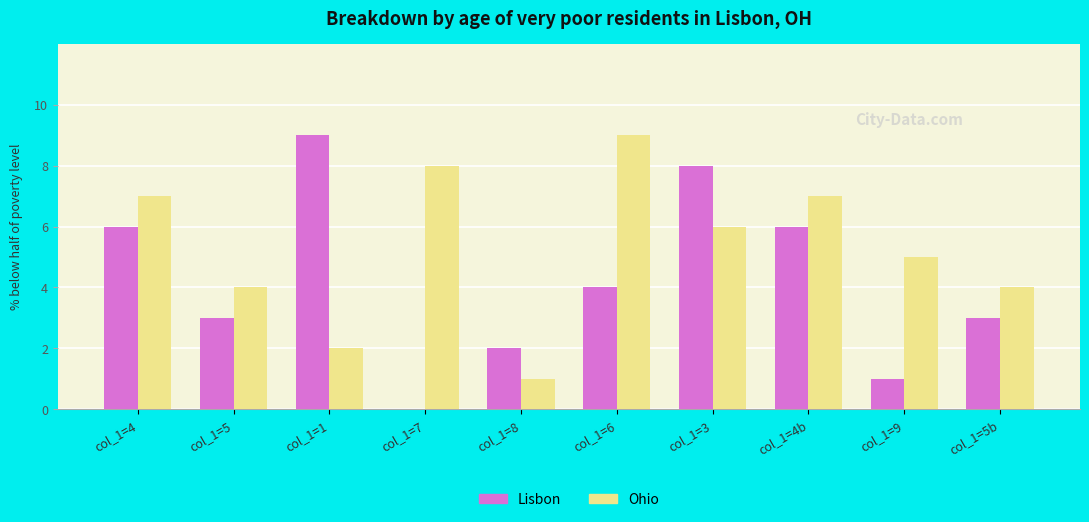

What is the difference between the Lisbon values at col_1=4b and col_1=5?

3